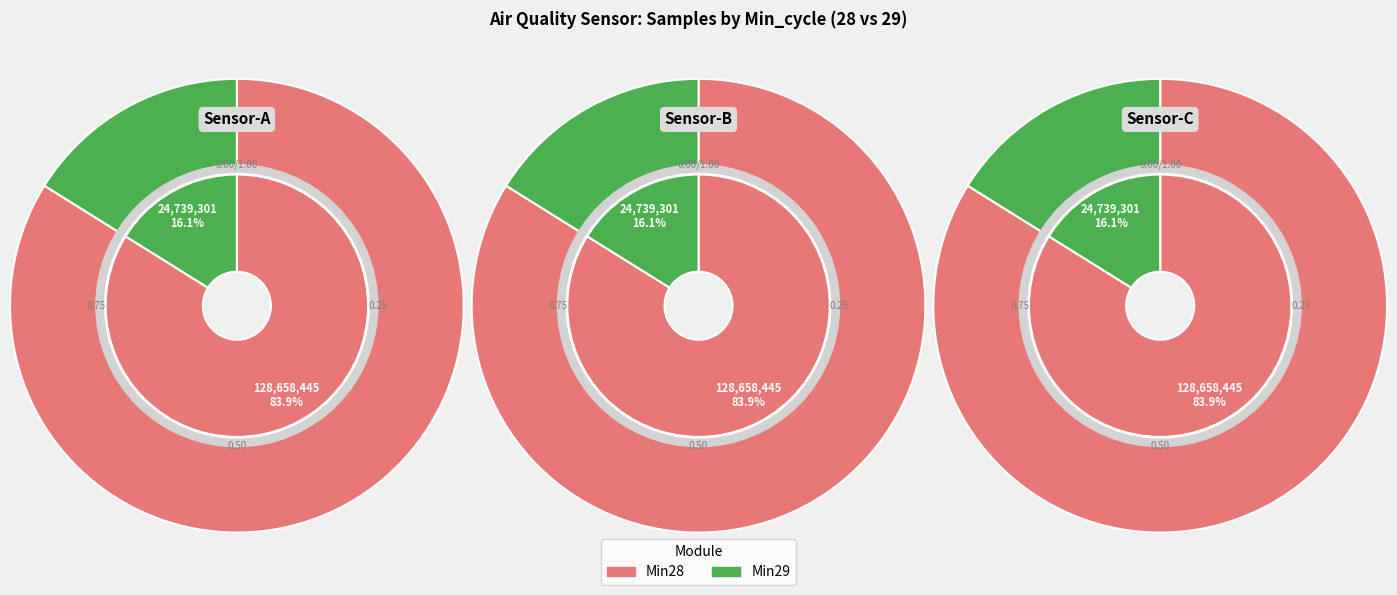

Combined, do 20 and 28 account for over 50%?

Yes